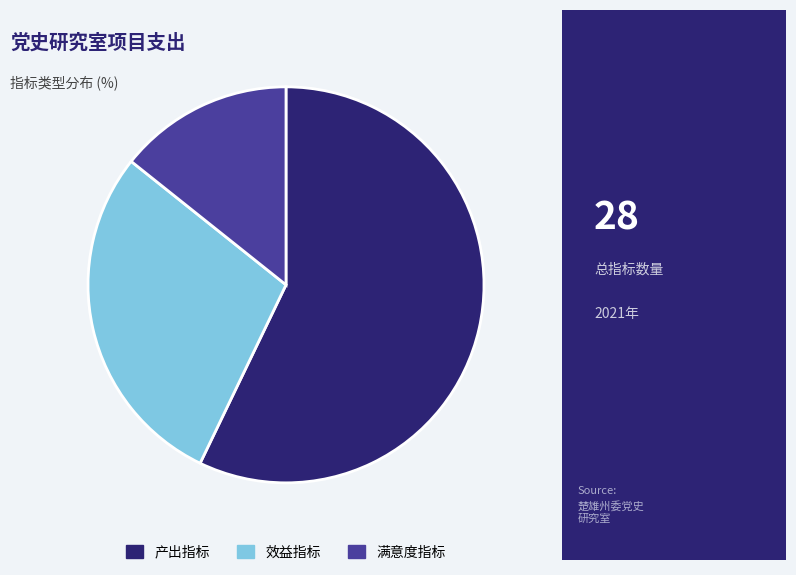

How many segments does this pie chart have?

3